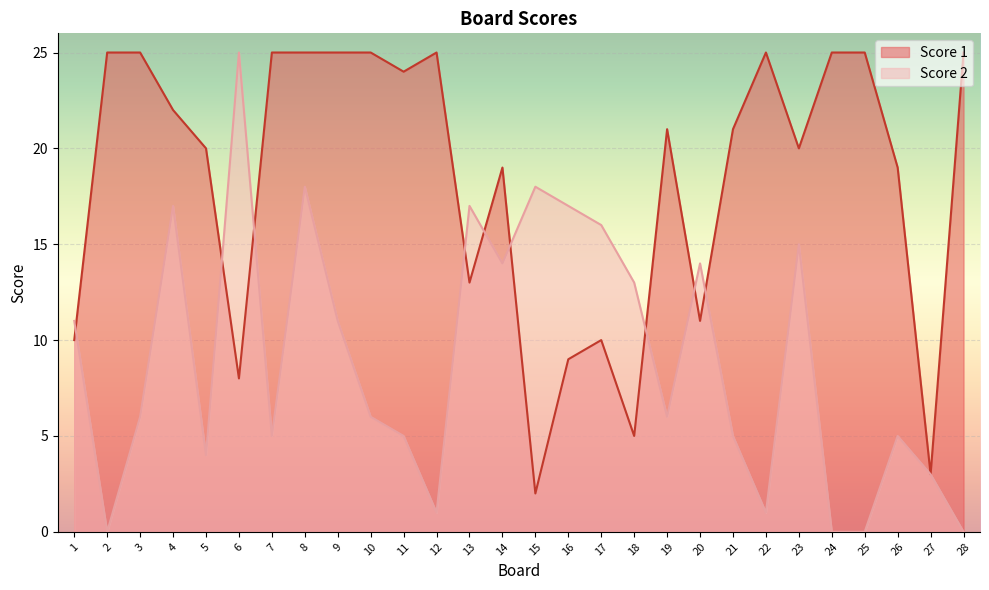

Rank the series by their maximum value, from highest to lowest.

Score 1, Score 2